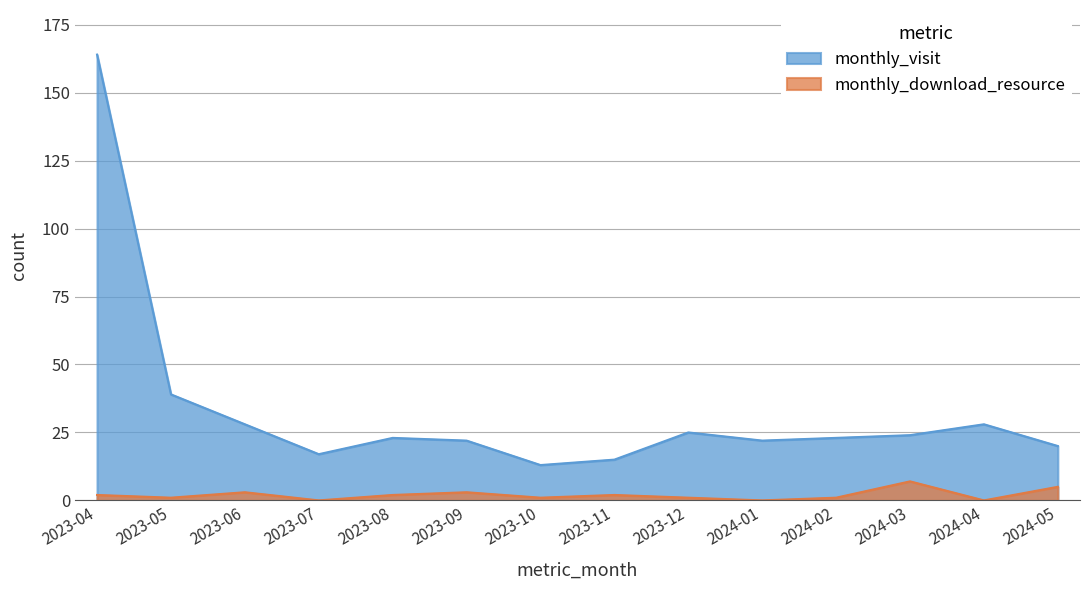

At which label does monthly_download_resource first exceed 2?

2023-06